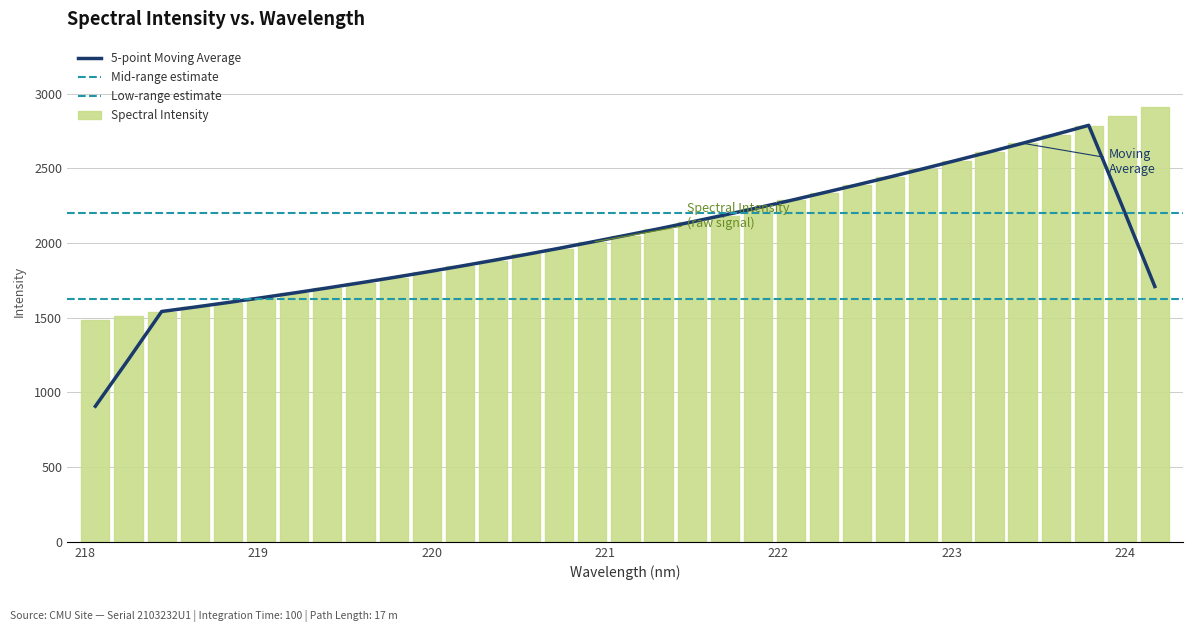

What is the minimum value for Spectral Intensity?

1485.1